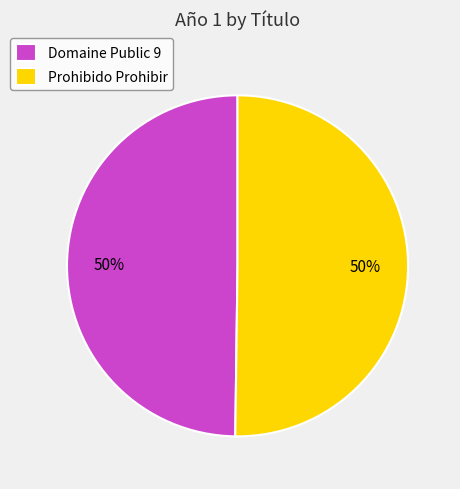

The Domaine Public 9 slice represents 50% of the pie. True or false?

True